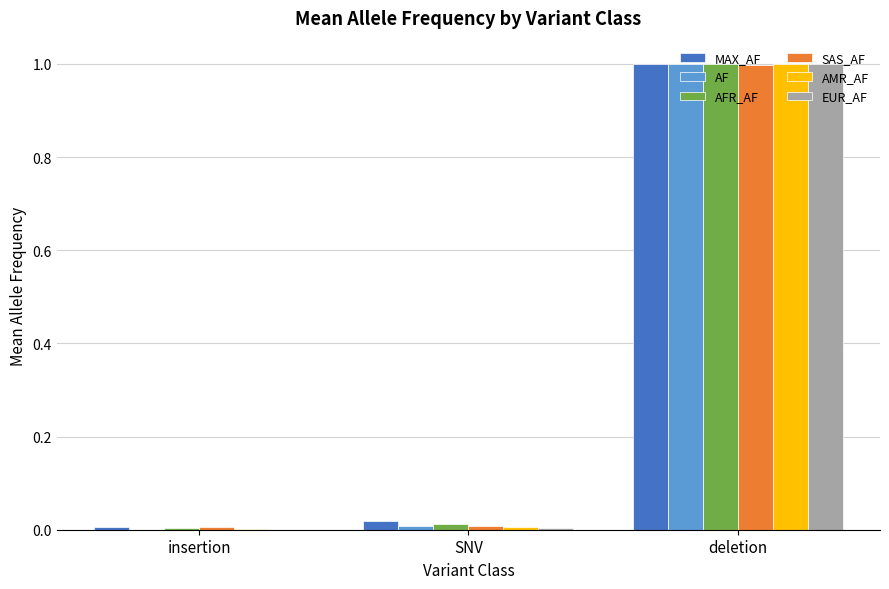

At which category is the sum across all series the highest?

deletion